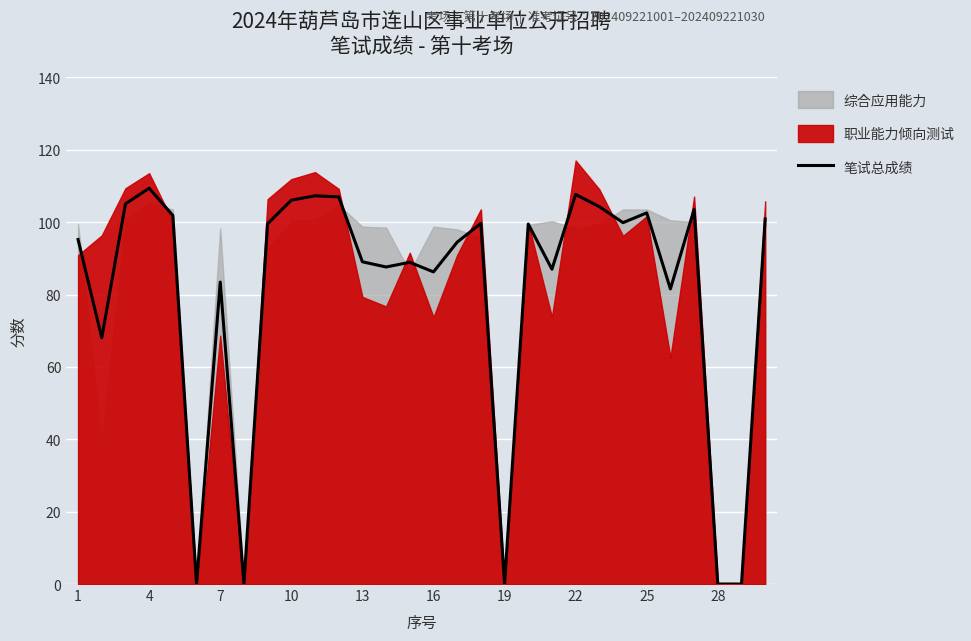

True or false: 笔试总成绩 has a value of 40.7 at 4.

False